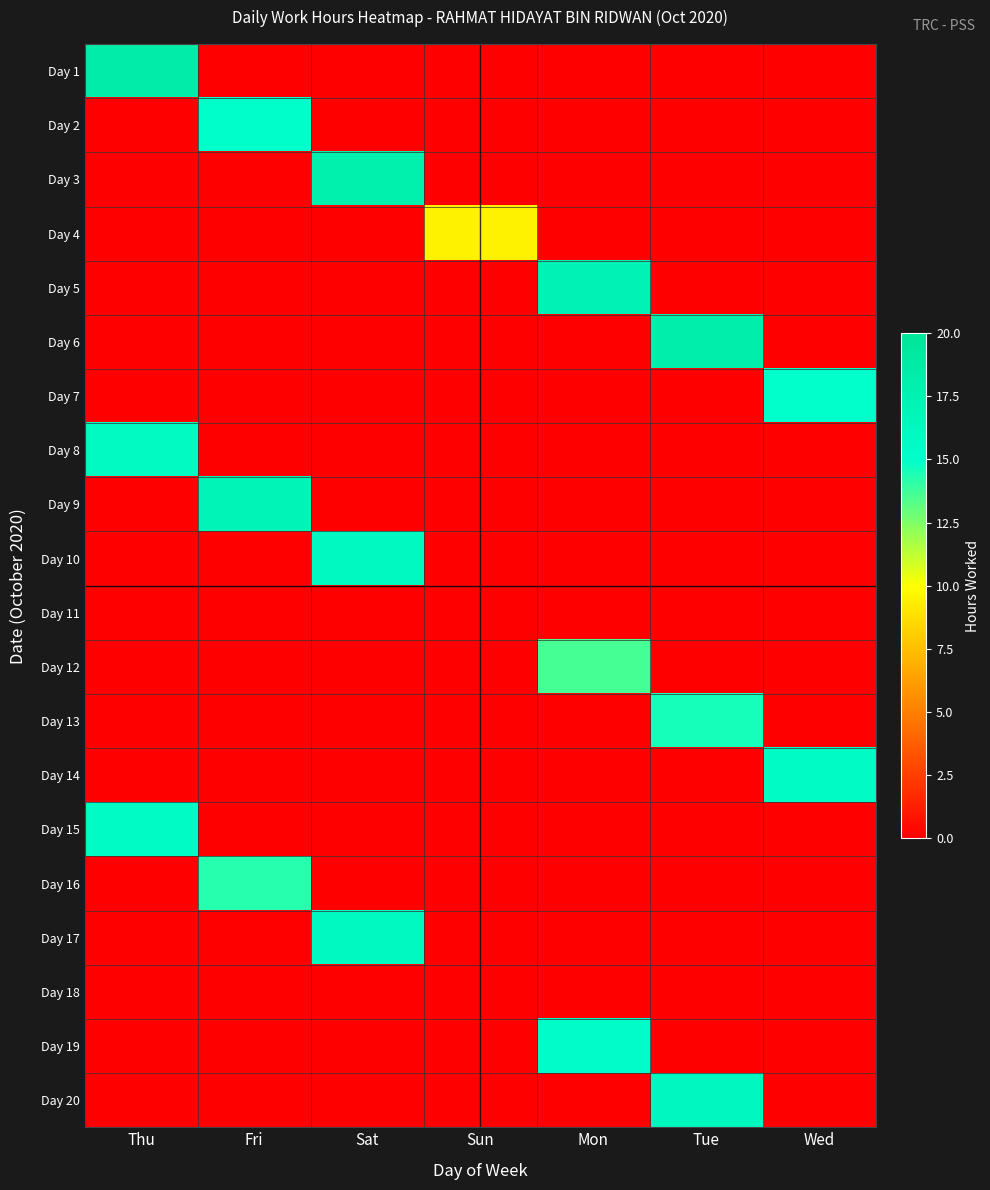

Which has a higher value, Thu or Sat?

Thu